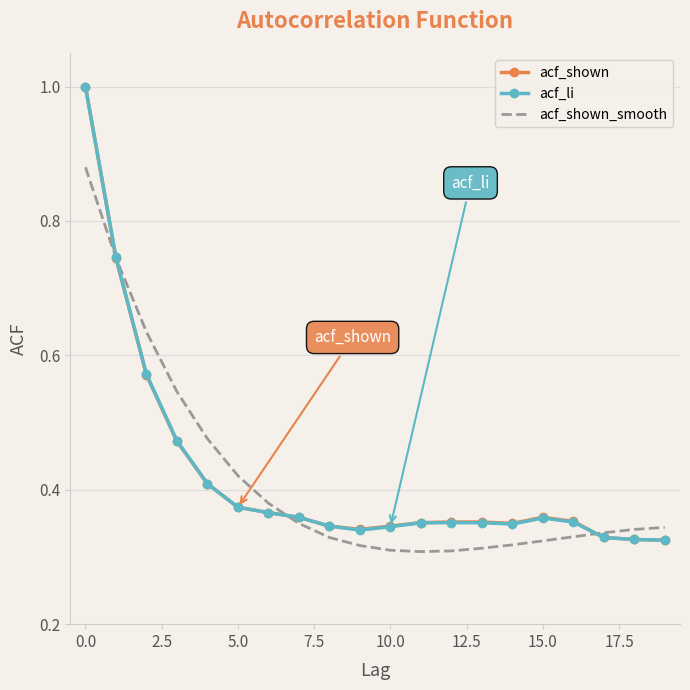

What is the greatest value displayed?

1.0